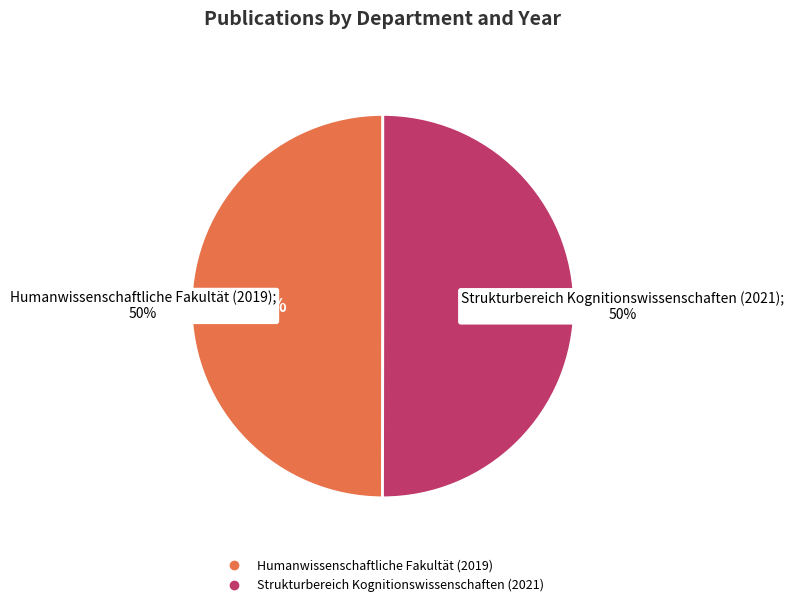

Do Strukturbereich Kognitionswissenschaften (2021) and Humanwissenschaftliche Fakultät (2019) together represent more than half of the pie?

Yes